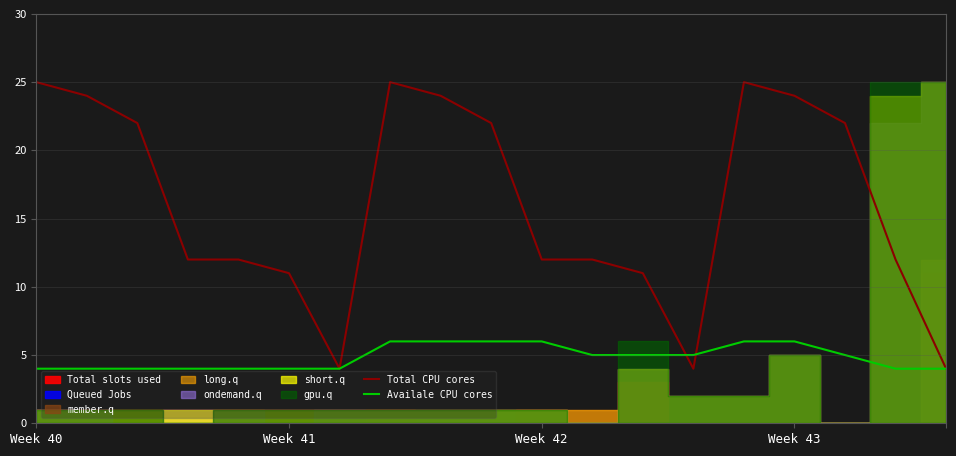

Does the chart display data point markers on the line(s)?

No